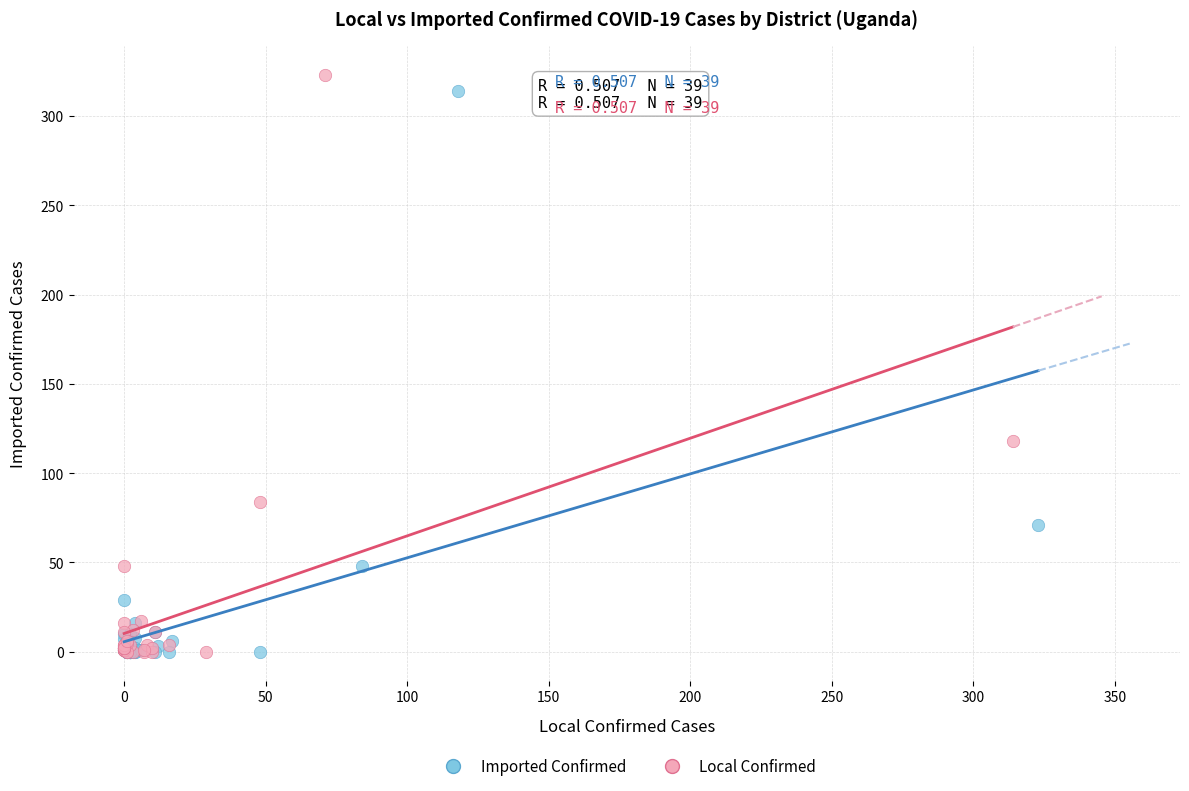

What are all the series names shown in the legend?

Imported Confirmed, Local Confirmed